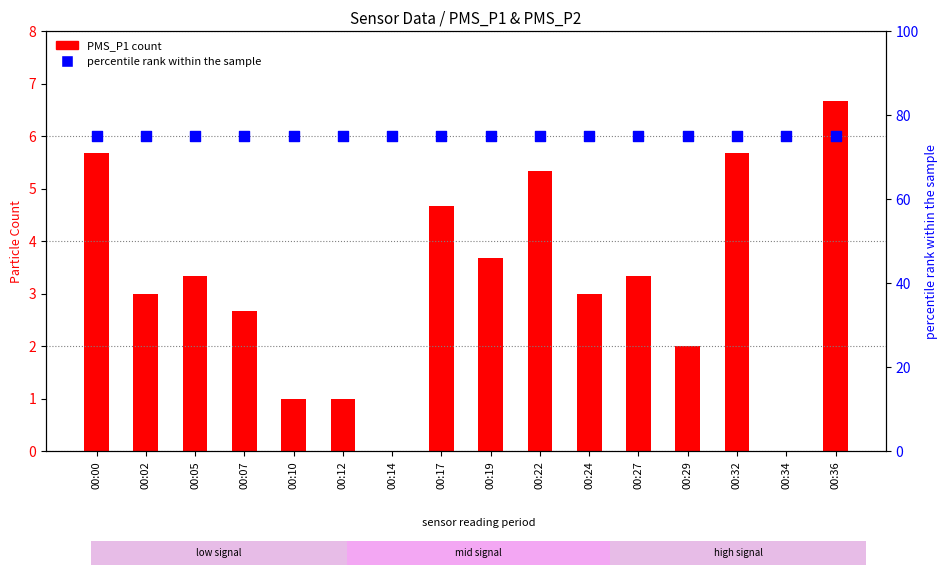

At which category is the sum across all series the highest?

00:36